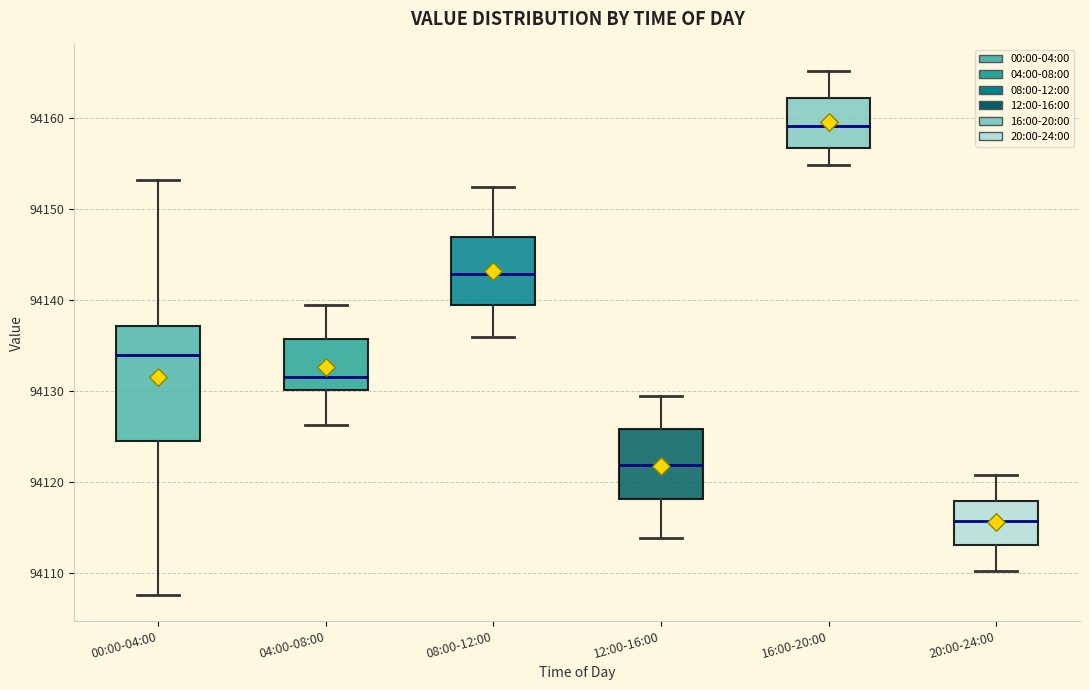

Comparing the boxes themselves (not the whiskers), which one is the tallest?

00:00-04:00